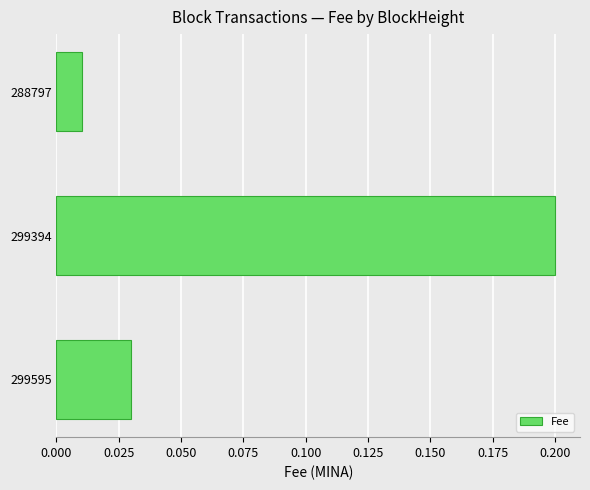

Is it true that the value at 299394 is 0.1?

False